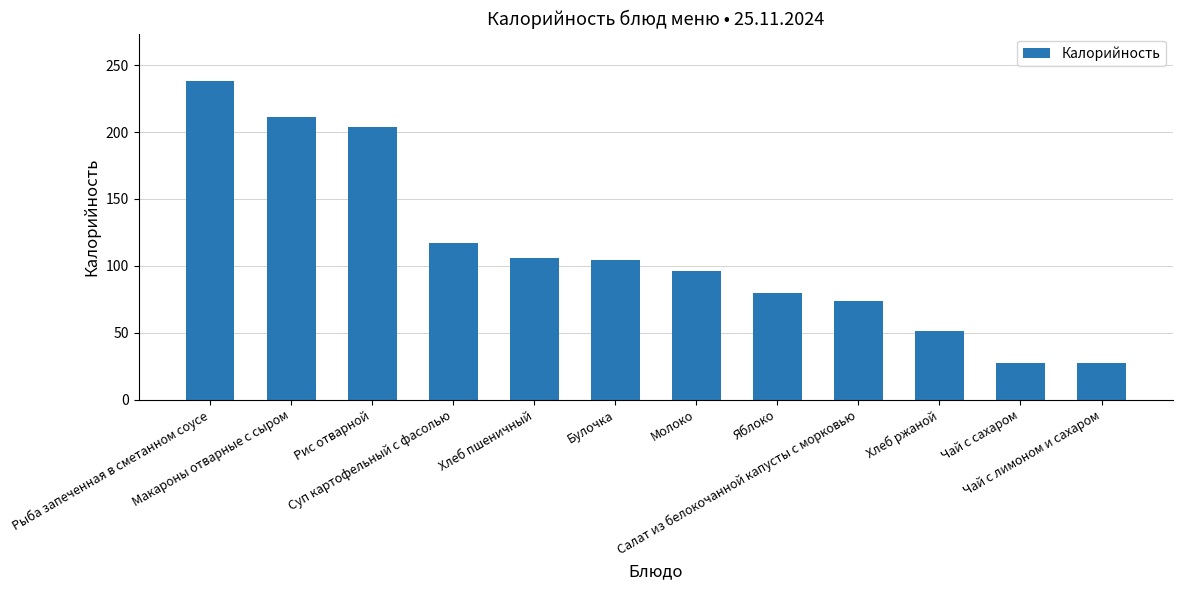

What is the sum of all values?

1335